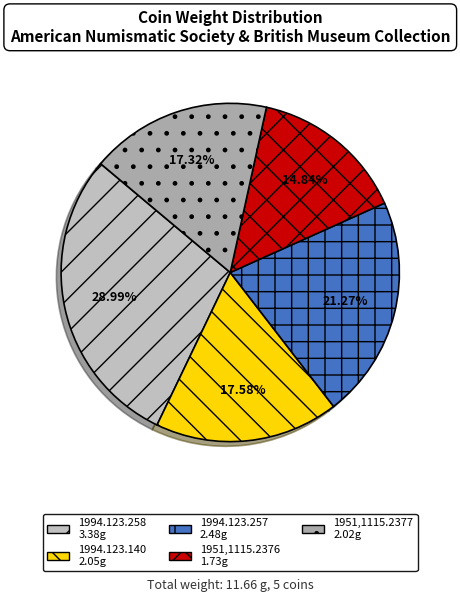

The 1994.123.140 slice represents 32% of the pie. True or false?

False